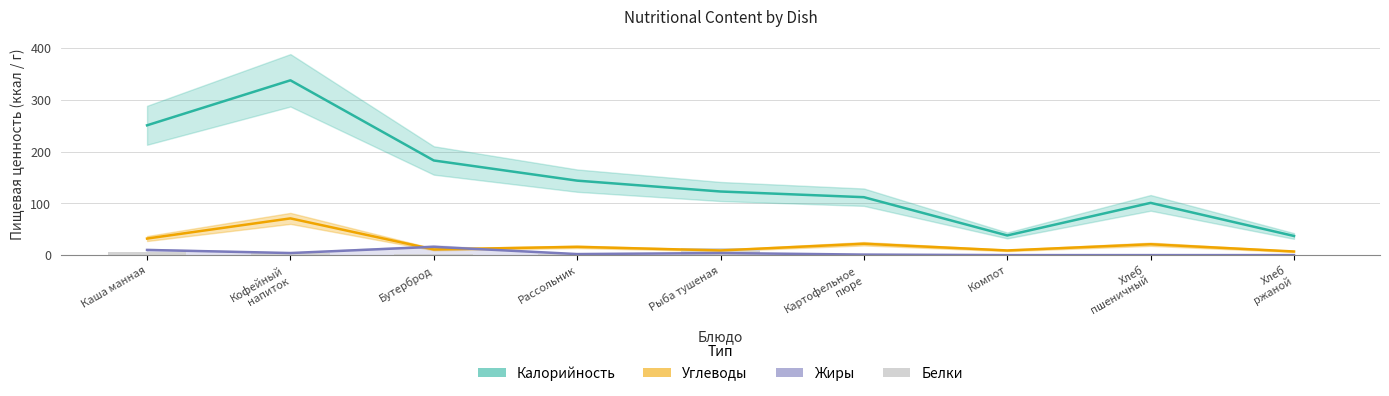

True or false: the data shows 1 at Хлеб
ржаной.

True